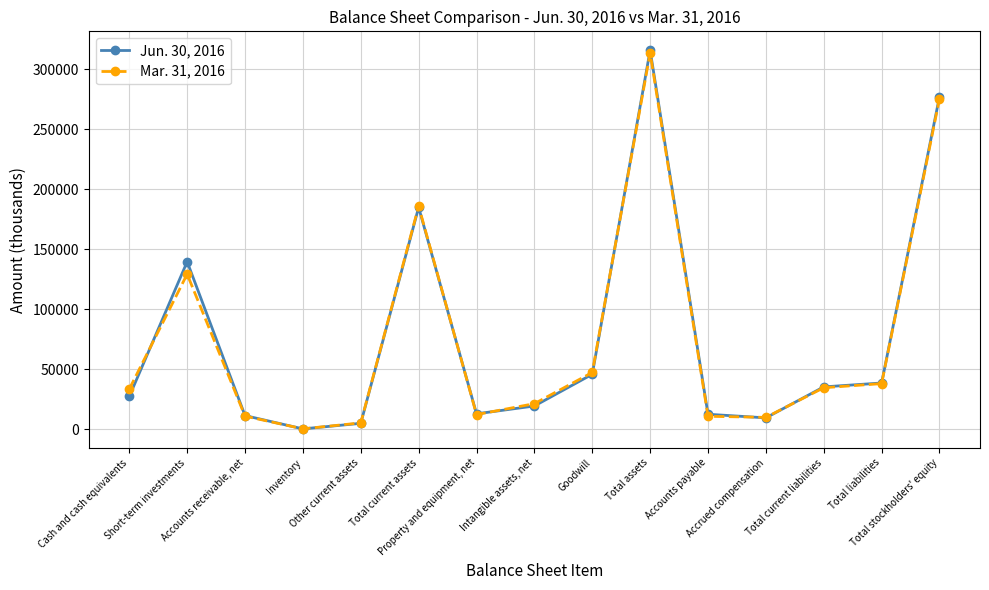

What is the difference between the Mar. 31, 2016 values at Total liabilities and Accounts receivable, net?

27076